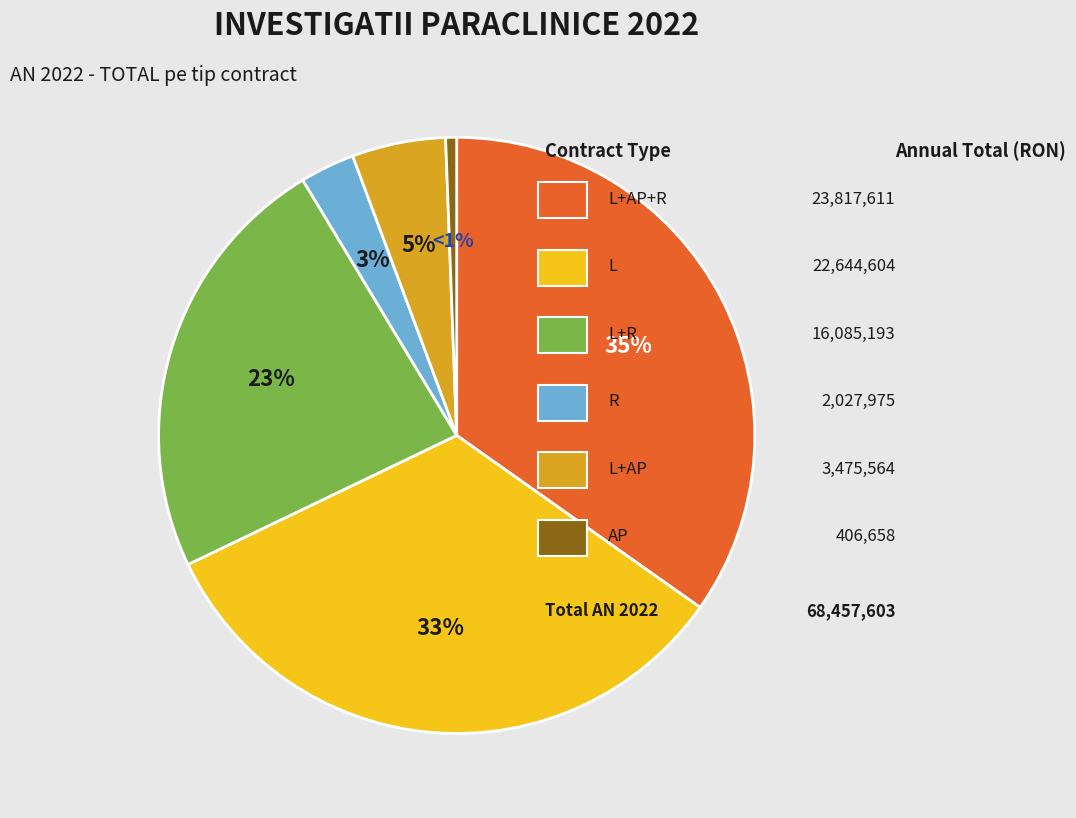

How many segments does this pie chart have?

6